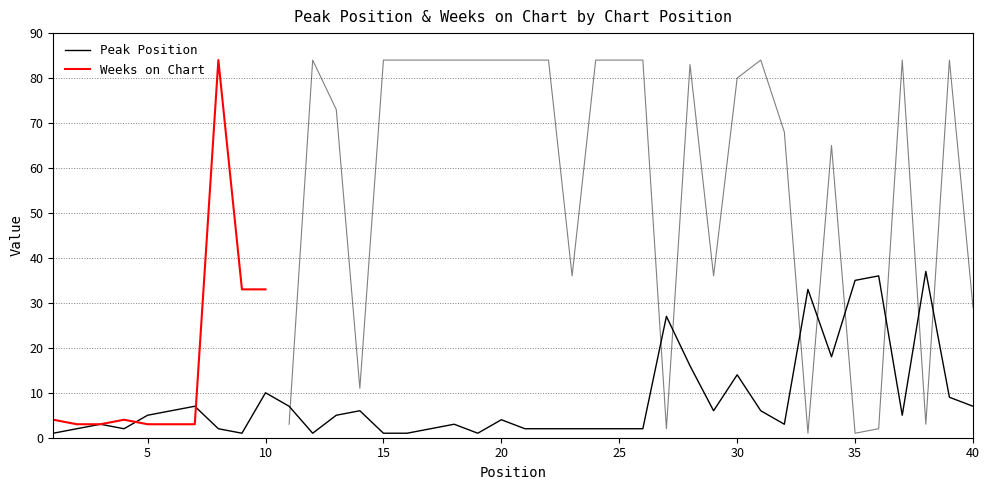

Rank the categories by value from lowest to highest.

1, 9, 12, 15, 16, 19, 2, 4, 8, 17, 21, 22, 23, 24, 25, 26, 3, 18, 32, 20, 5, 13, 37, 6, 14, 29, 31, 7, 11, 40, 39, 10, 30, 28, 34, 27, 33, 35, 36, 38